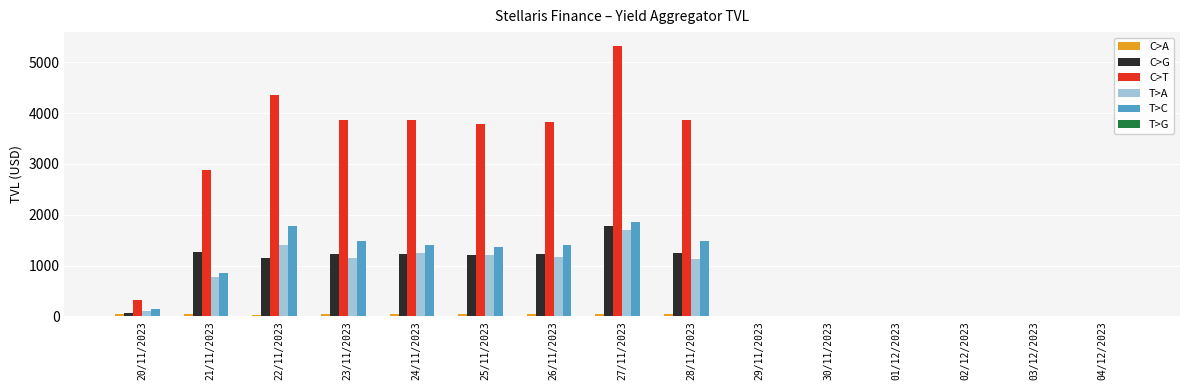

Between 28/11/2023 and 02/12/2023, which series saw the biggest shift?

C>T